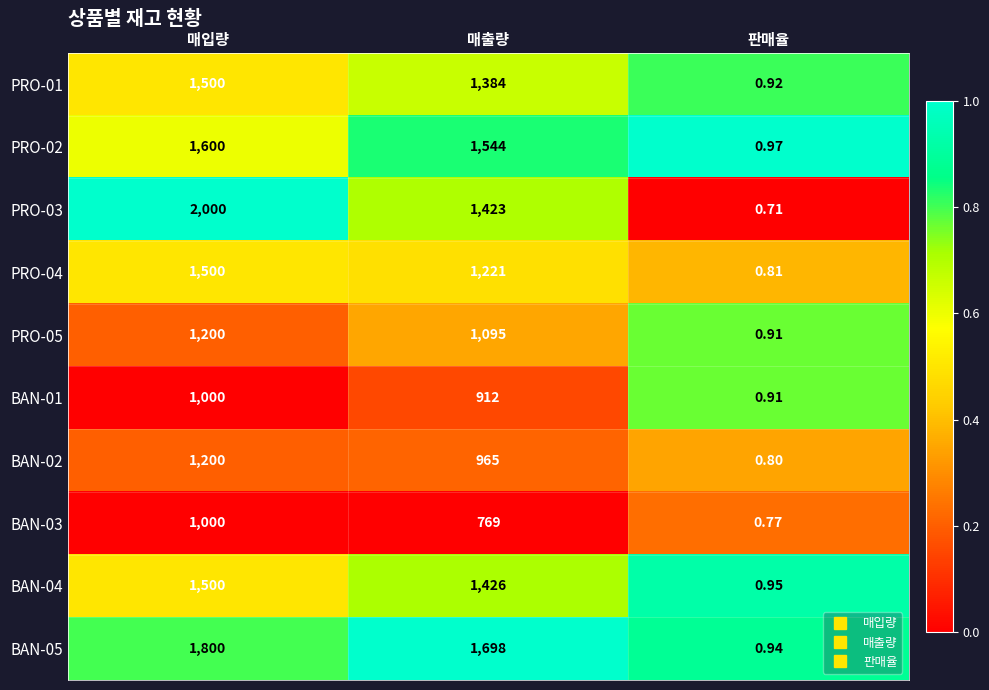

At which category does the chart reach its peak across all series?

매입량